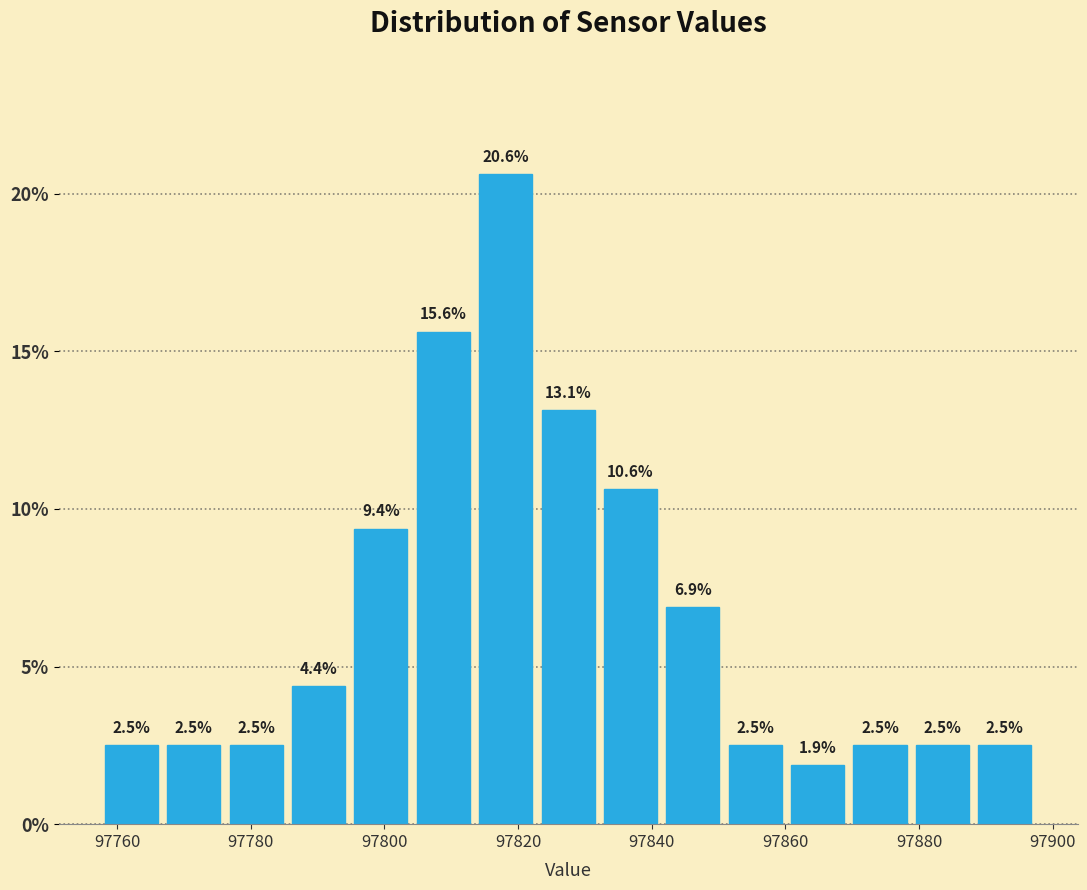

How tall is the bar that spans 97758 to 97766 on the x-axis? The bar edges are not printed on the chart, so give them approximately, as read against the axis.

2.5